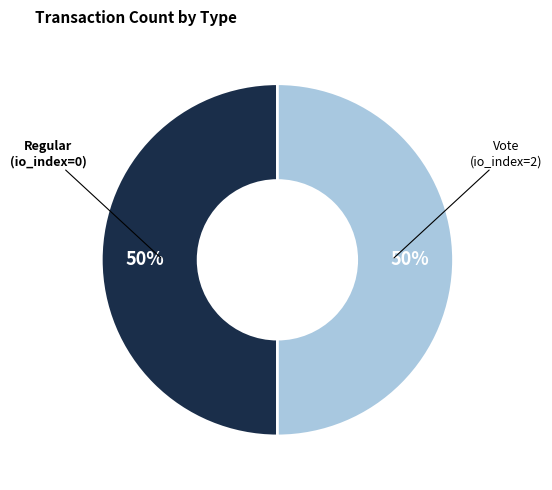

What is the ratio of the value at Regular to the value at Vote?

1.0